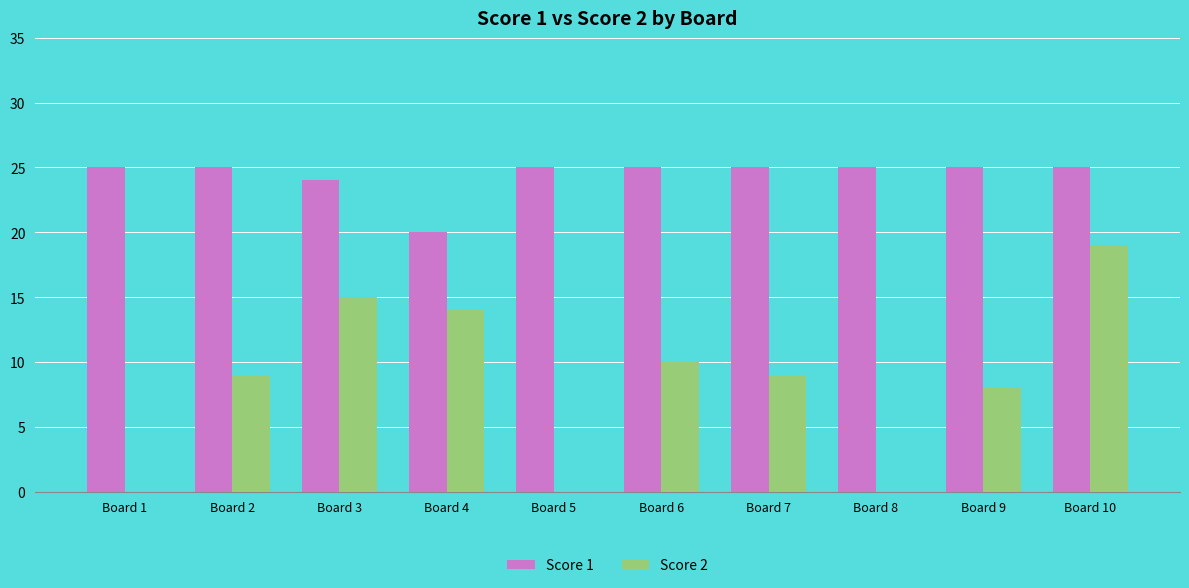

What is the maximum value for Score 2?

19